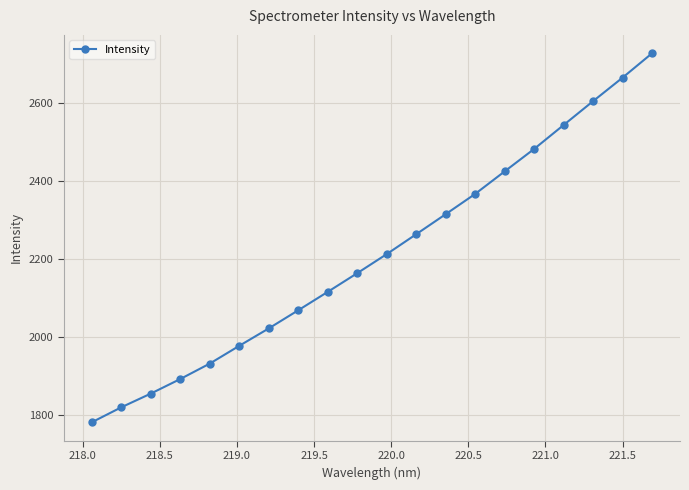

What is the value of the 3rd point from the left?

1854.4